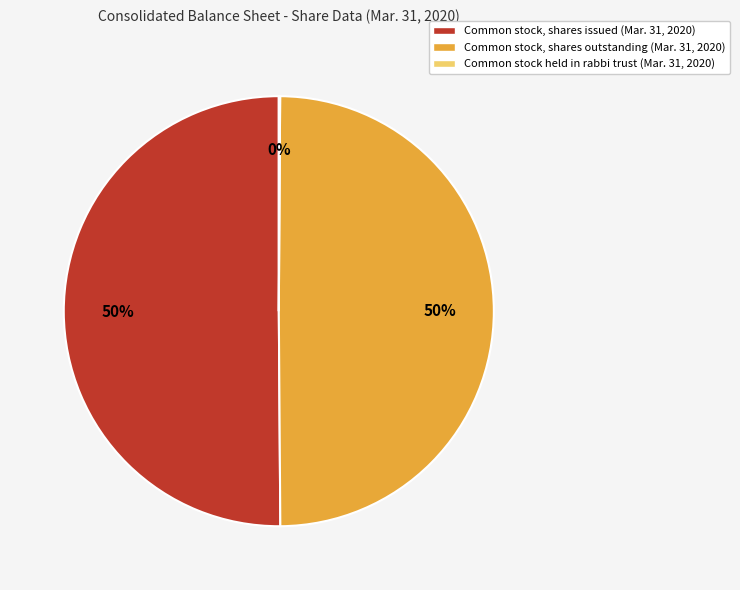

Approximately how many times larger is the value at Common stock, shares outstanding (Mar. 31, 2020) compared to Common stock, shares issued (Mar. 31, 2020)?

1.0